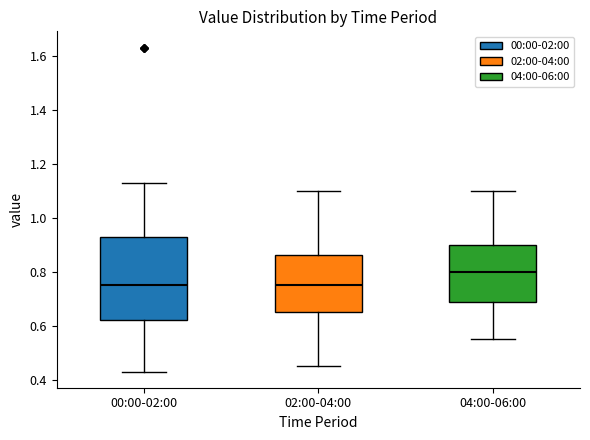

Reading left to right, read every box against the y-axis: the position of its median line, the range the box covers, and the ends of its whiskers. The values are not printed on the chart, so give them approximately, as read against the axis.

00:00-02:00: median 0.76, box 0.62 to 0.94, whiskers 0.44 to 1.14
02:00-04:00: median 0.76, box 0.66 to 0.86, whiskers 0.46 to 1.10
04:00-06:00: median 0.80, box 0.68 to 0.90, whiskers 0.56 to 1.10